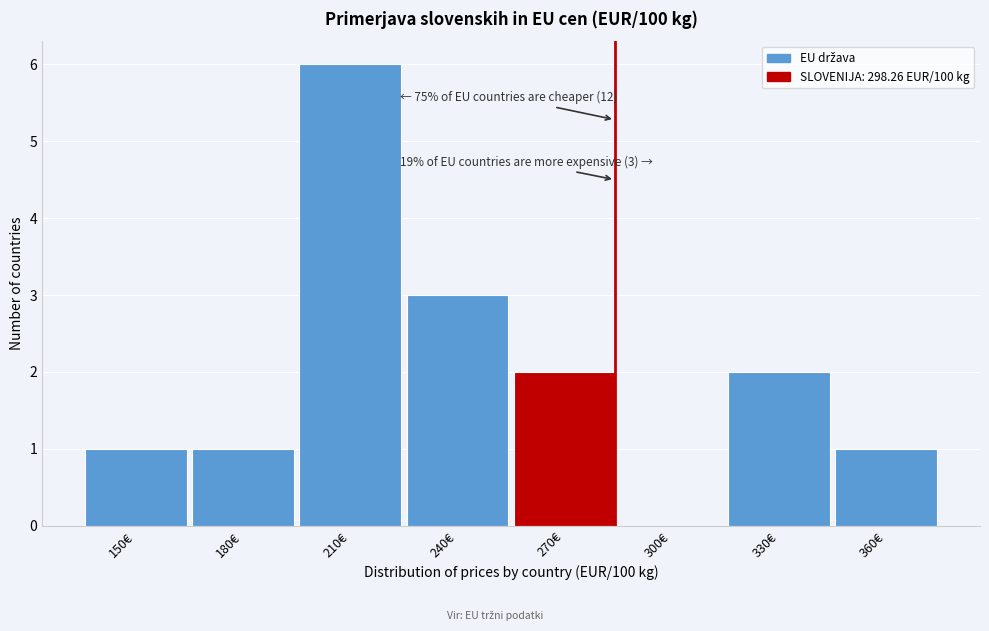

Reading right to left, list all the values displayed in this chart.

360€=1	330€=2	300€=0	270€=2	240€=3	210€=6	180€=1	150€=1